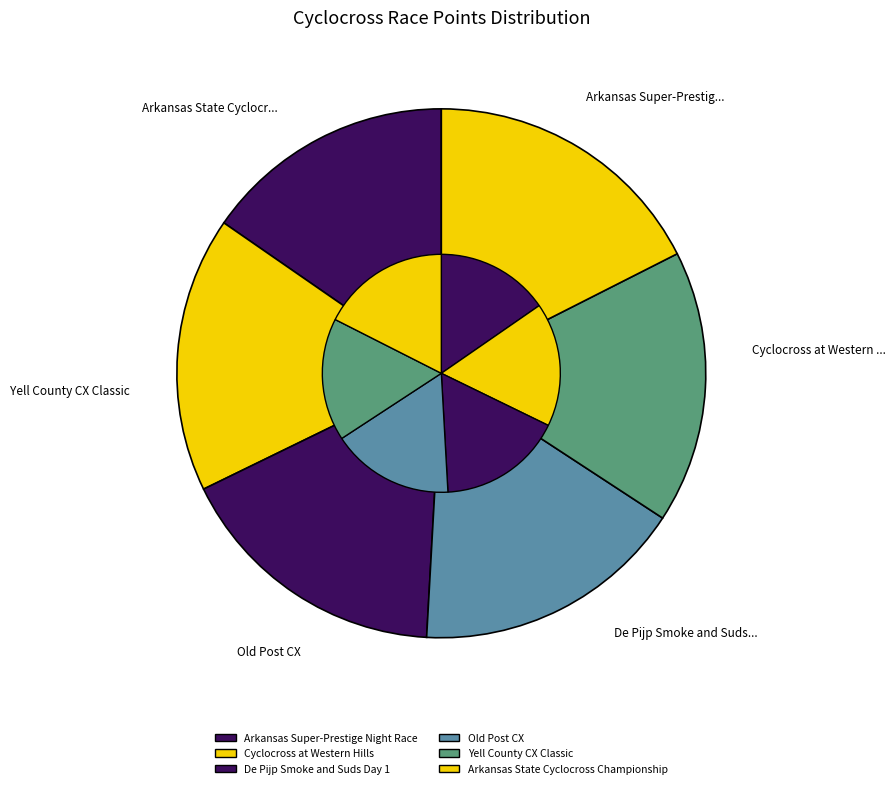

To the nearest percent, what percentage of the pie is Cyclocross at Western Hills?

17%